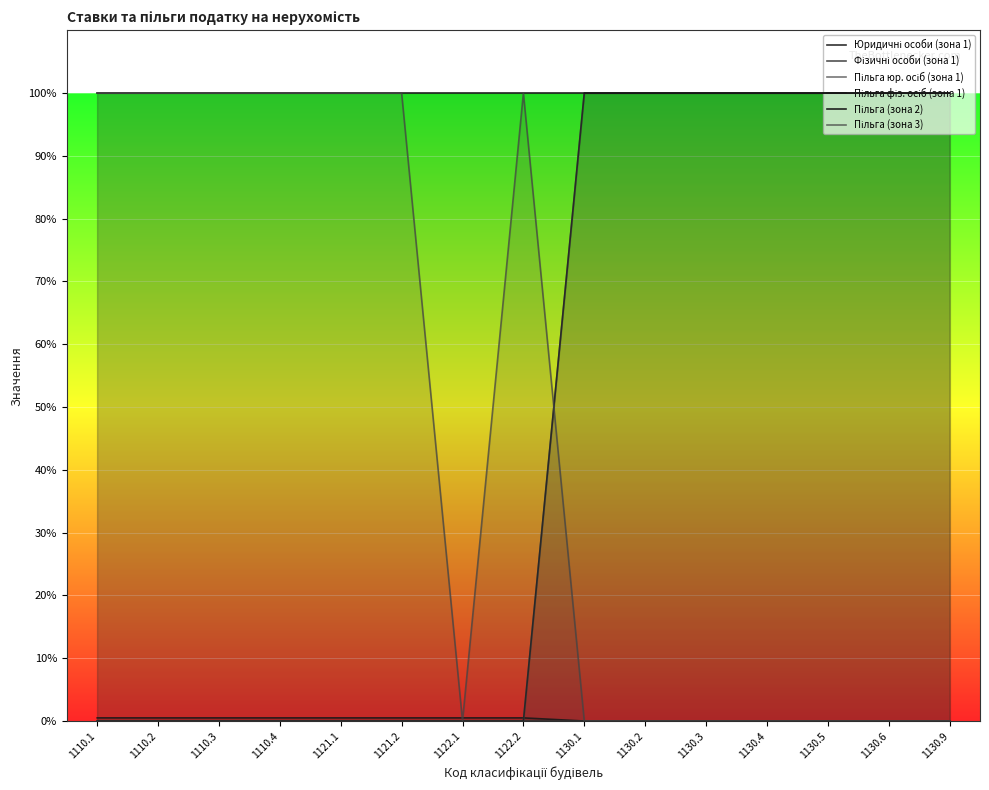

Which series has the largest total across all categories?

Пільга (зона 2)